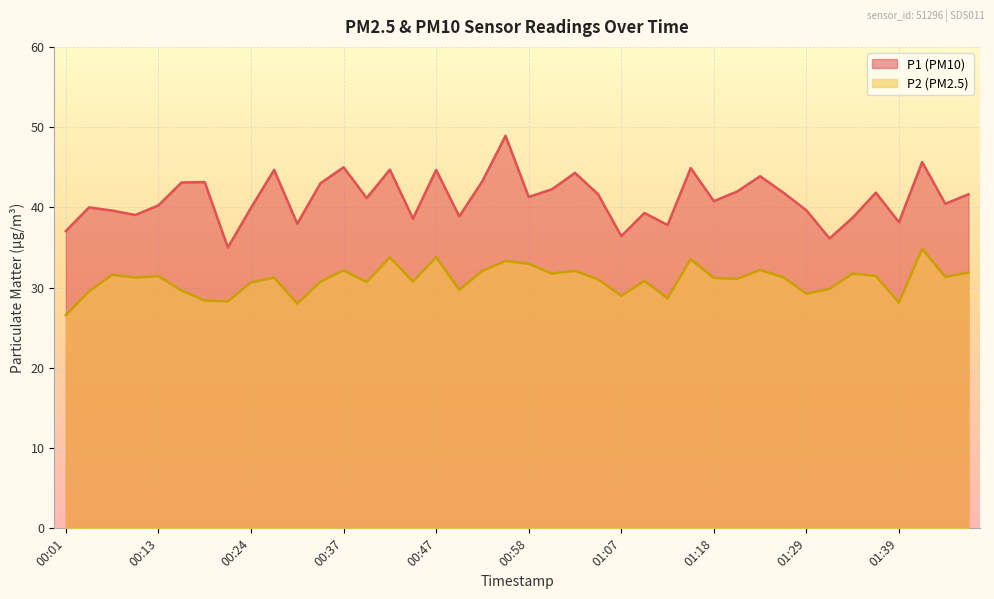

At which category does P1 reach its first local valley?

00:10